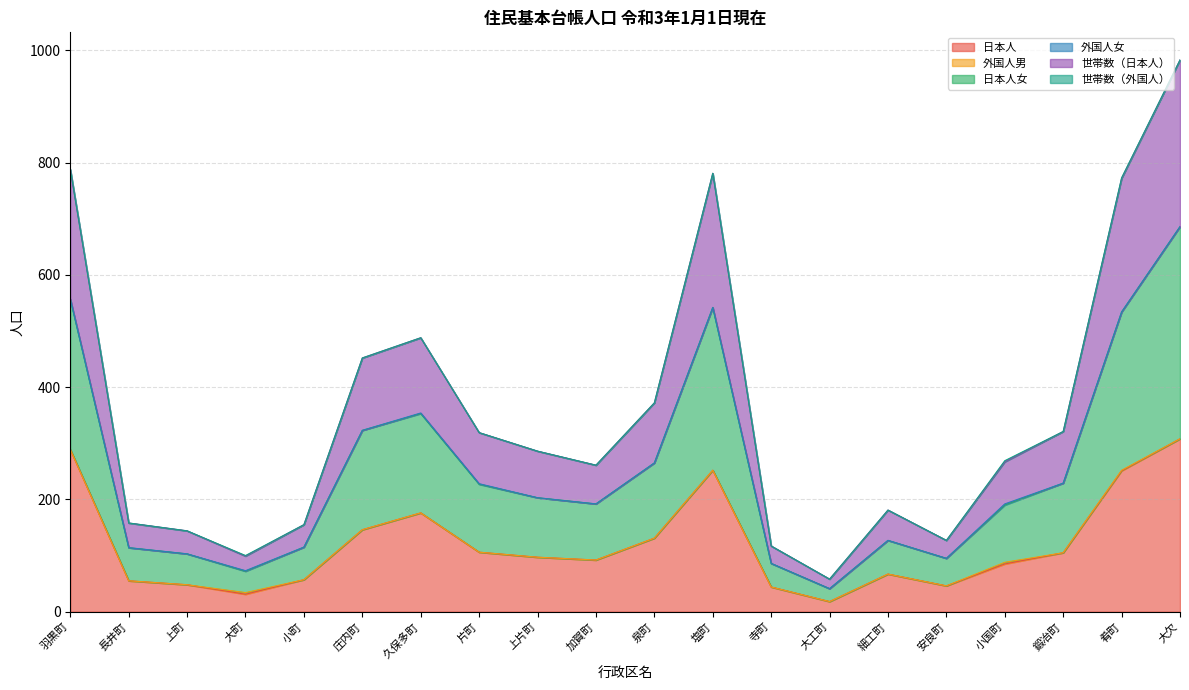

True or false: 世帯数（日本人） and 日本人 cross at least once.

False